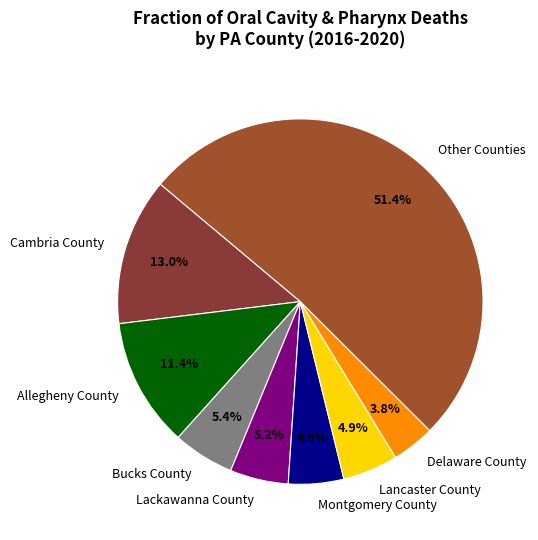

What is the smallest slice in the pie chart?

Delaware County